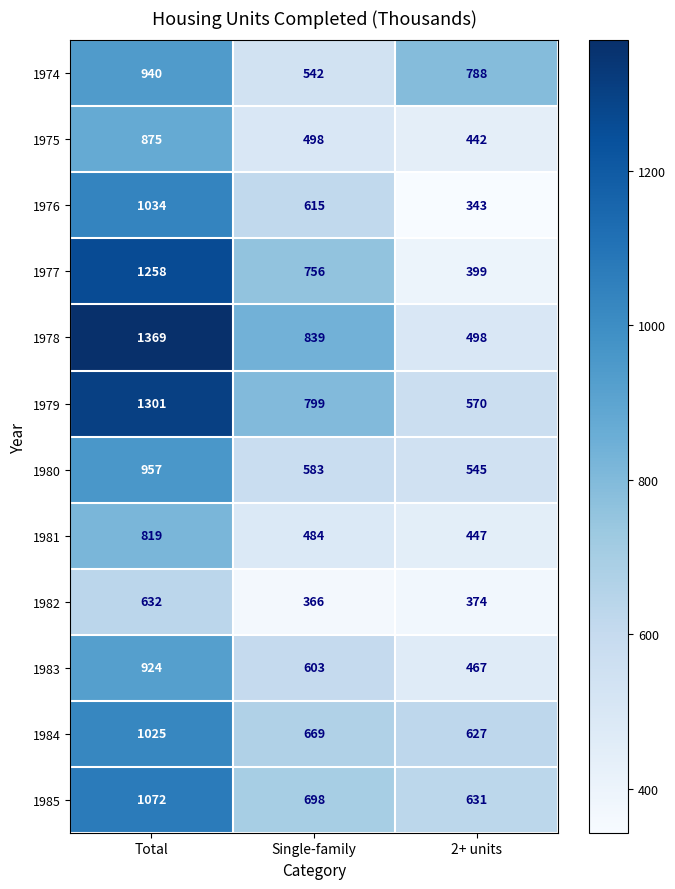

What is the sum of all 1977 values?

2413